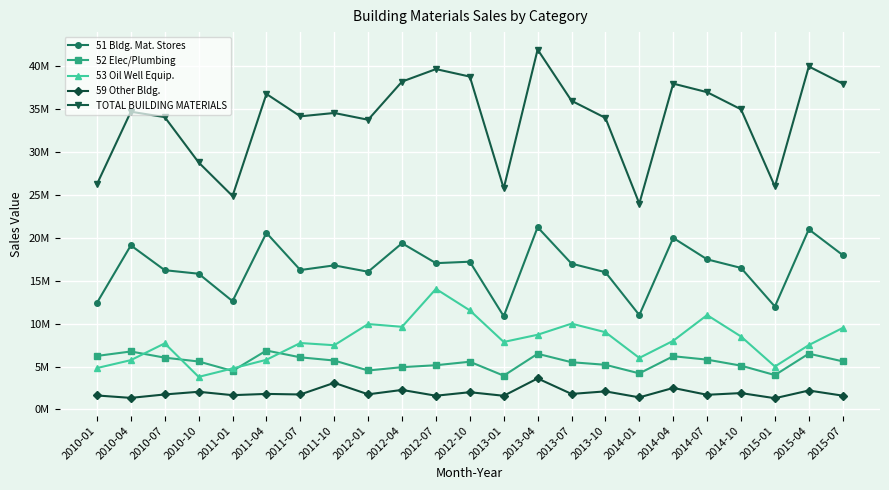

What is the minimum value for 53 Oil Well Equip.?

3789515